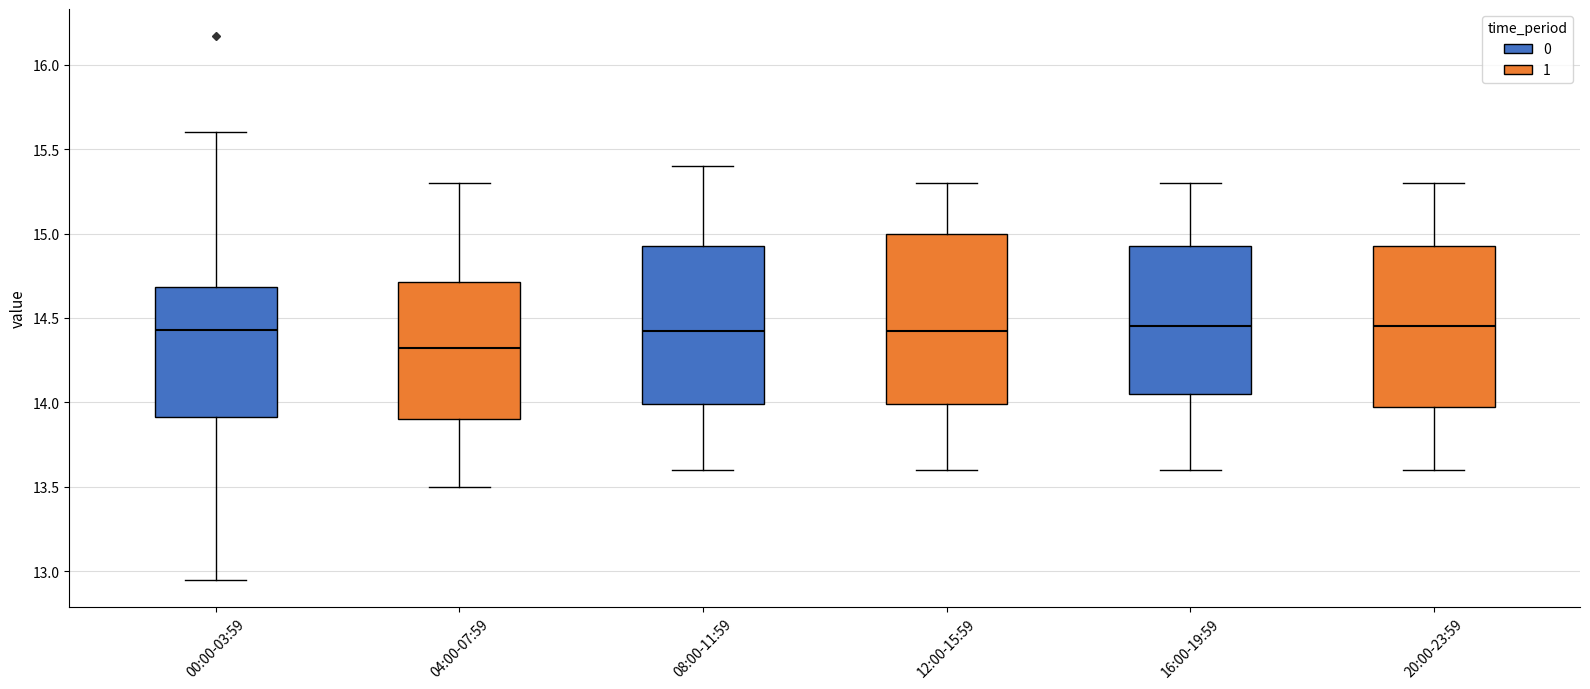

Which box has the lowest median line?

04:00-07:59